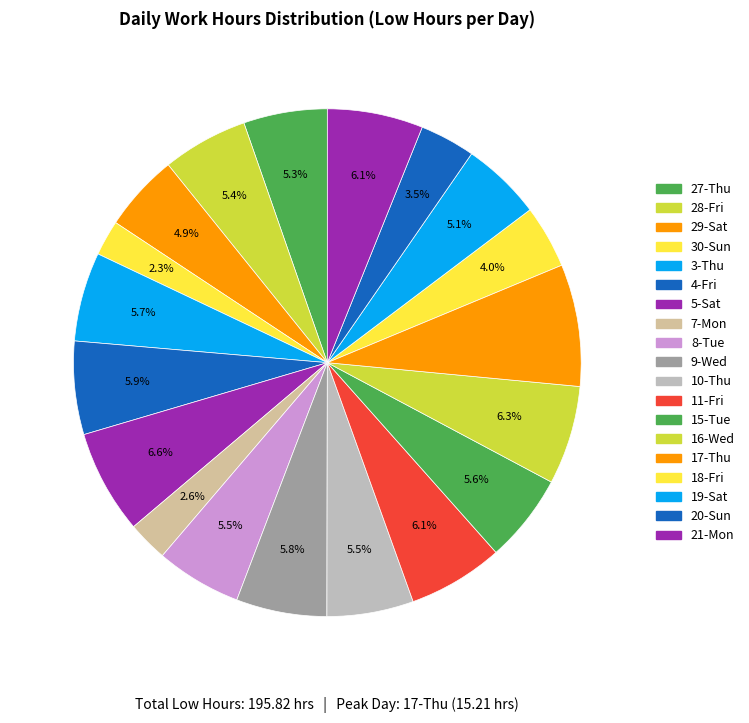

To the nearest percent, what percentage of the pie is 27-Thu?

5%